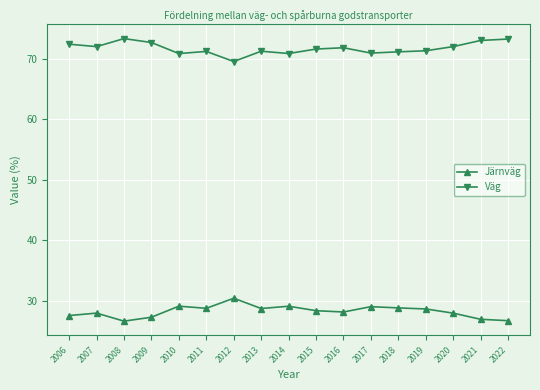

What is the sum of the Järnväg values at 2020 and 2016?

56.2